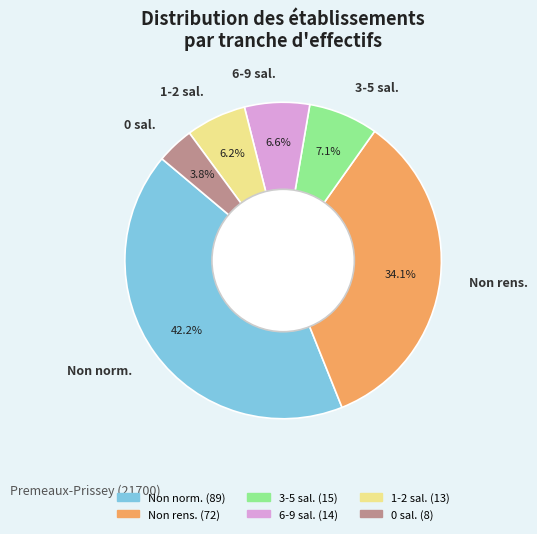

Does Non norm. represent more than half of the total?

No